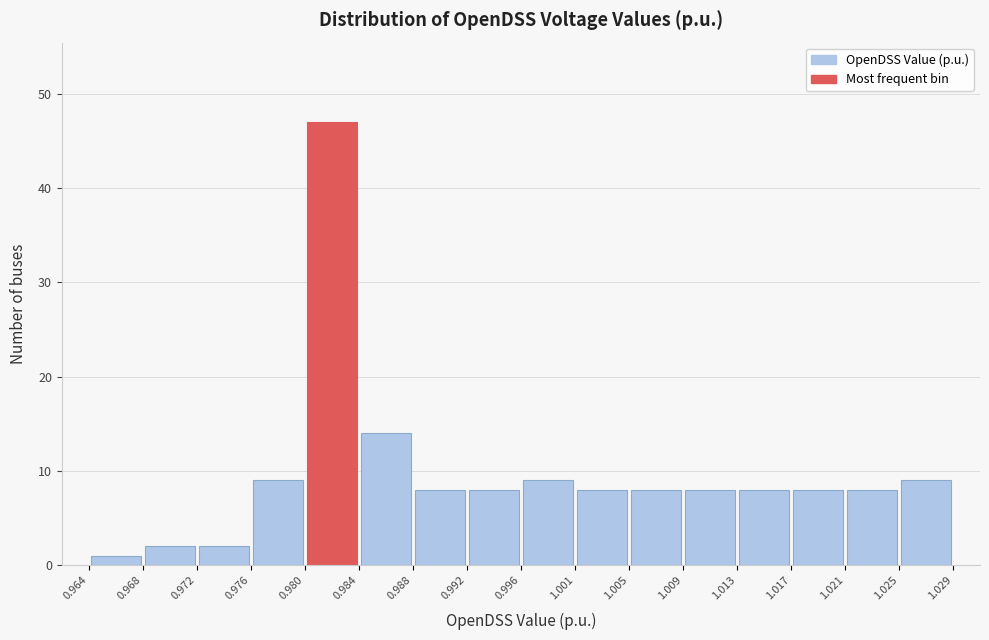

Which range on the x-axis has the tallest bar?

0.980 to 0.984